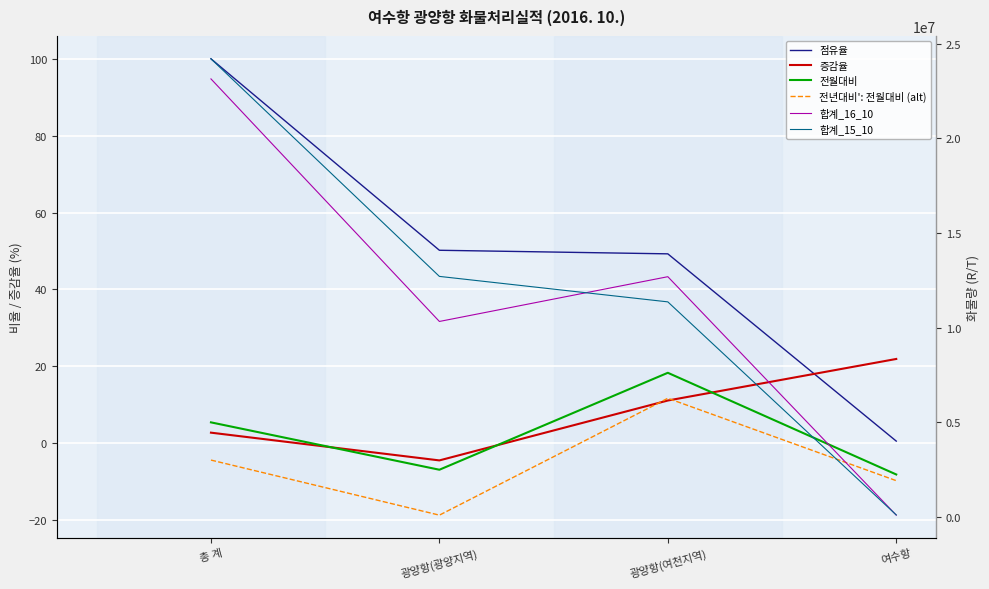

Is it true that 점유율 equals 49.3 at 광양항(여천지역)?

True